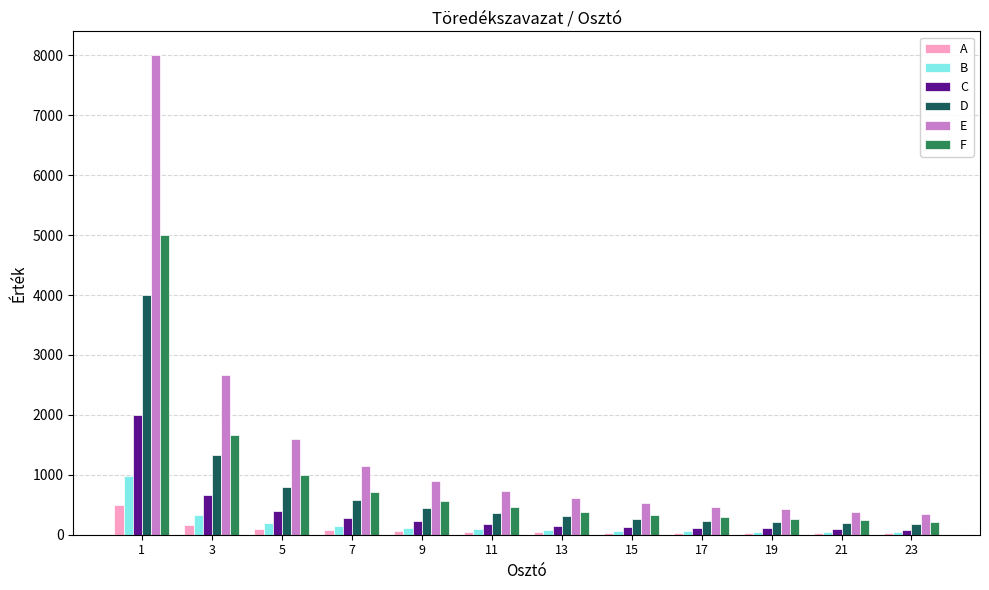

At which label does D reach its peak?

1